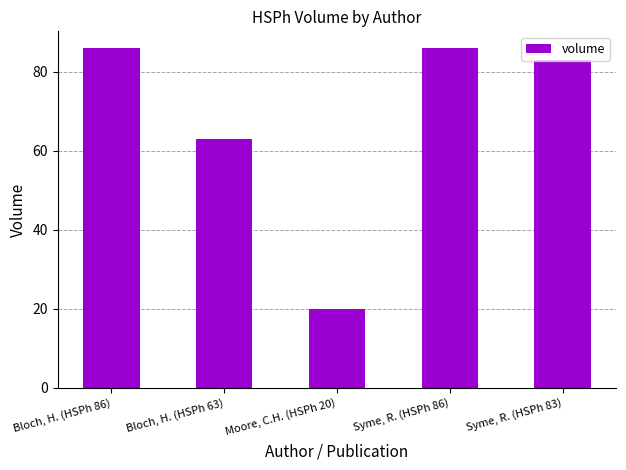

Where is the data nearest to the value 53?

Bloch, H. (HSPh 63)